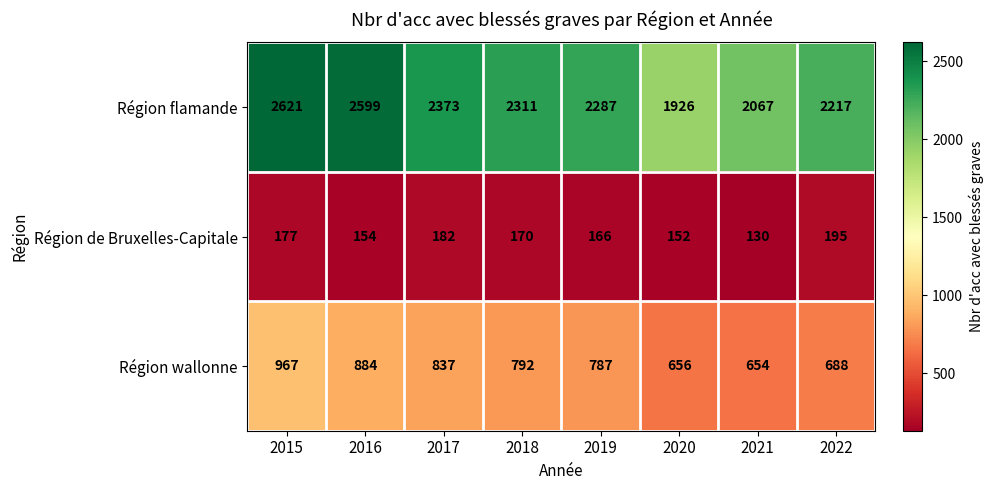

At how many categories does at least one series exceed 1688?

8